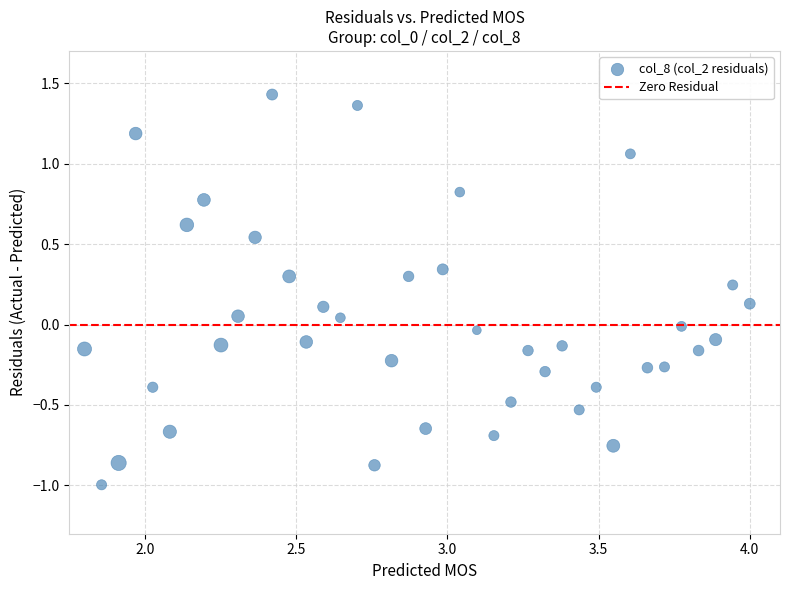

What is the range of X values (max minus min)?

2.2